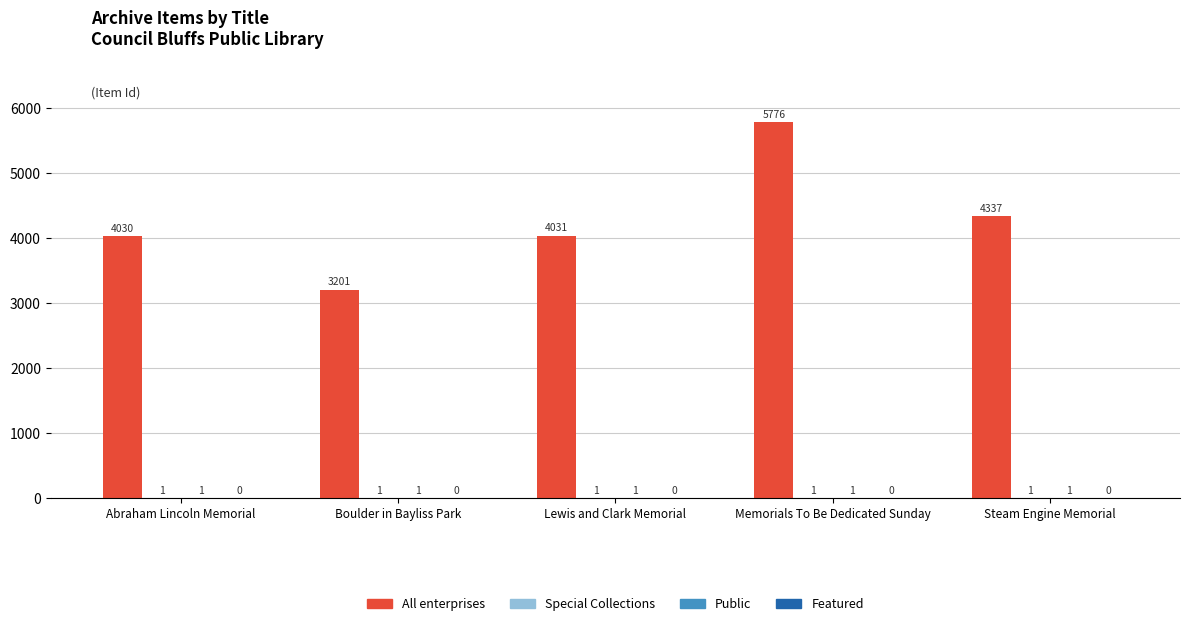

Which series has the largest total across all categories?

All enterprises